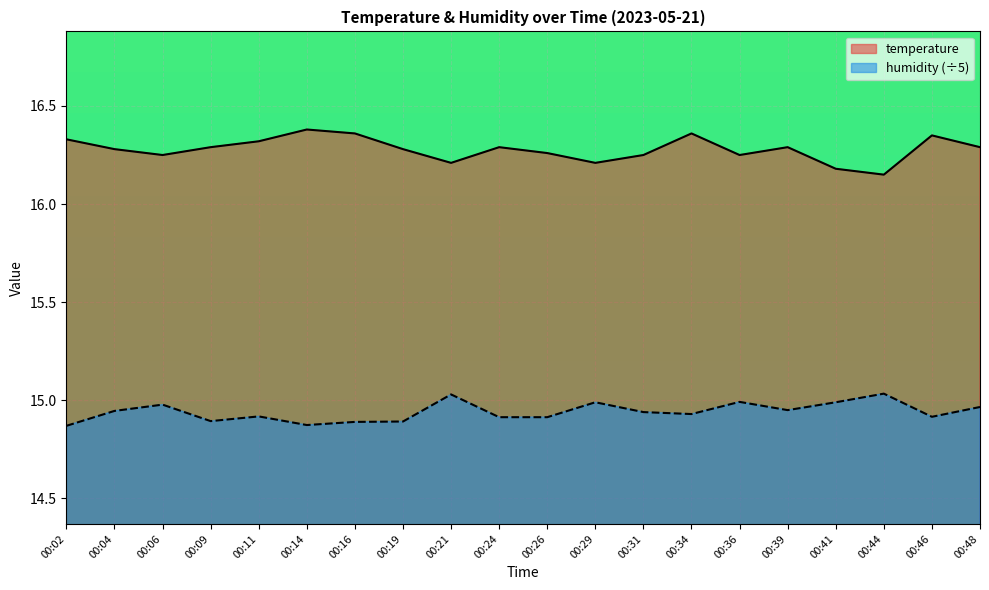

What is the value of the temperature point at the 16th from the left?

16.3